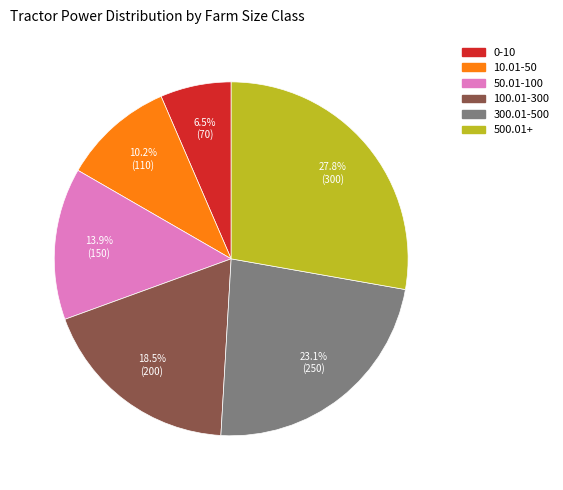

Rank the categories by value from lowest to highest.

0-10, 10.01-50, 50.01-100, 100.01-300, 300.01-500, 500.01+